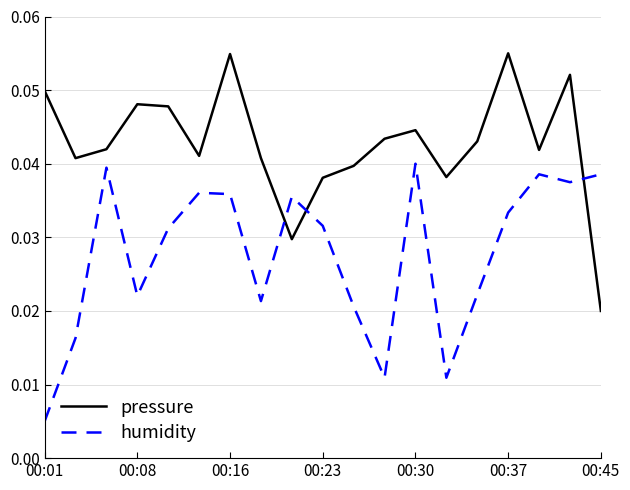

List the series in order of their peak value, lowest first.

humidity, pressure